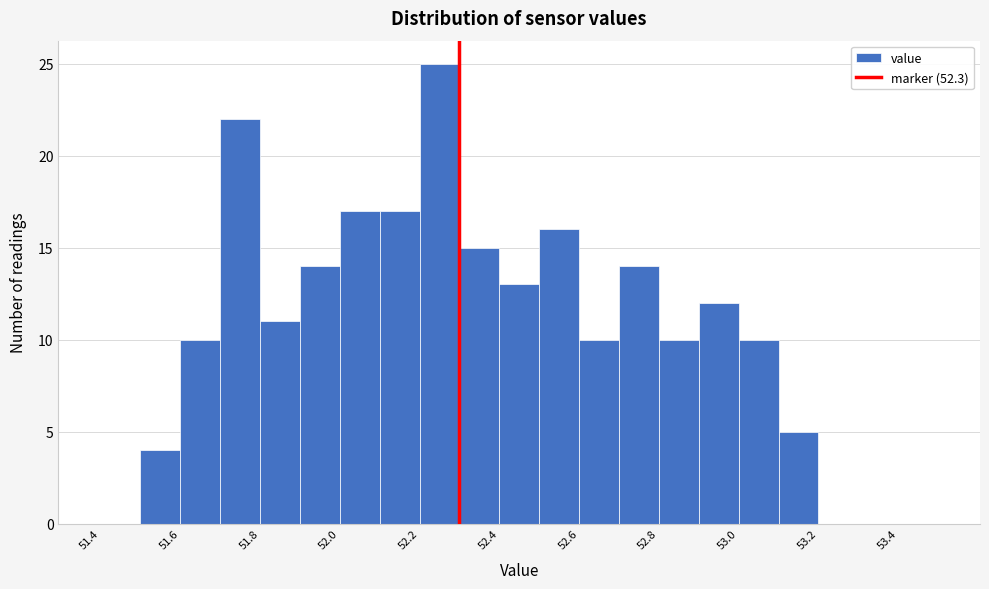

Reading left to right, list every bar in this chart as the range it spans on the x-axis followed by its height. The values are not printed on the chart, so give them approximately, as read against the axis.

51.4 to 51.5: 0
51.5 to 51.6: 4
51.6 to 51.7: 10
51.7 to 51.8: 22
51.8 to 51.9: 11
51.9 to 52.0: 14
52.0 to 52.1: 17
52.1 to 52.2: 17
52.2 to 52.3: 25
52.3 to 52.4: 15
52.4 to 52.5: 13
52.5 to 52.6: 16
52.6 to 52.7: 10
52.7 to 52.8: 14
52.8 to 52.9: 10
52.9 to 53.0: 12
53.0 to 53.1: 10
53.1 to 53.2: 5
53.2 to 53.3: 0
53.3 to 53.4: 0
53.4 to 53.5: 0